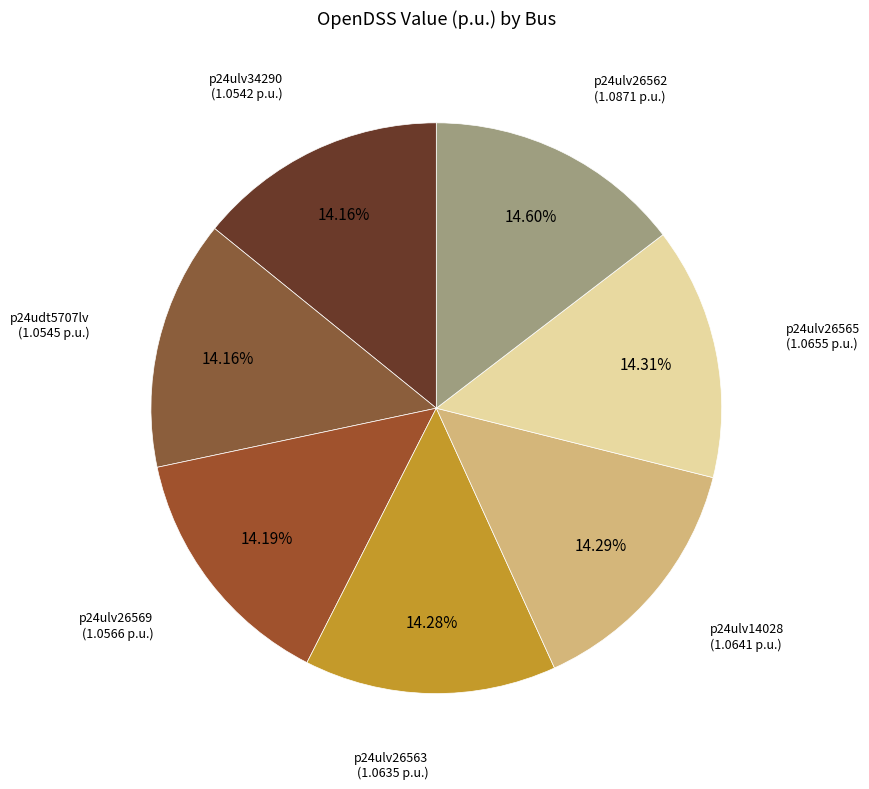

To the nearest percent, what percentage of the pie is p24ulv26569?

14%